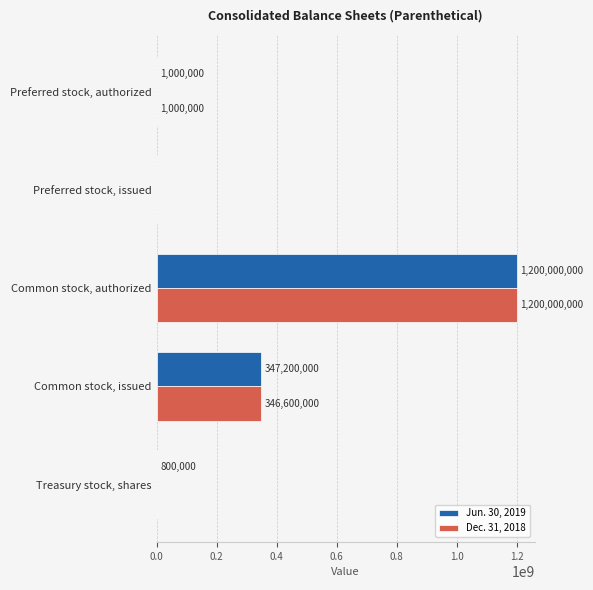

At which label is Jun. 30, 2019 closest to 600000000?

Common stock, issued